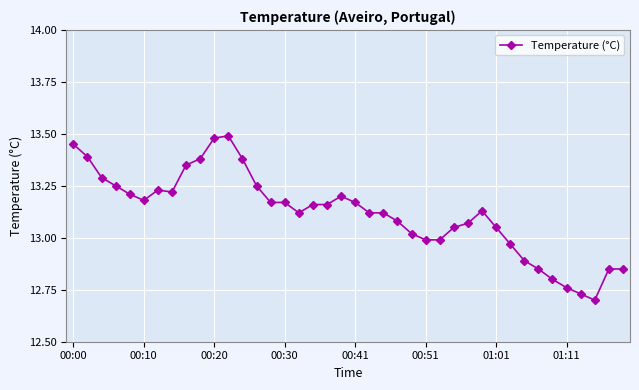

What is the sum of all values?

524.7